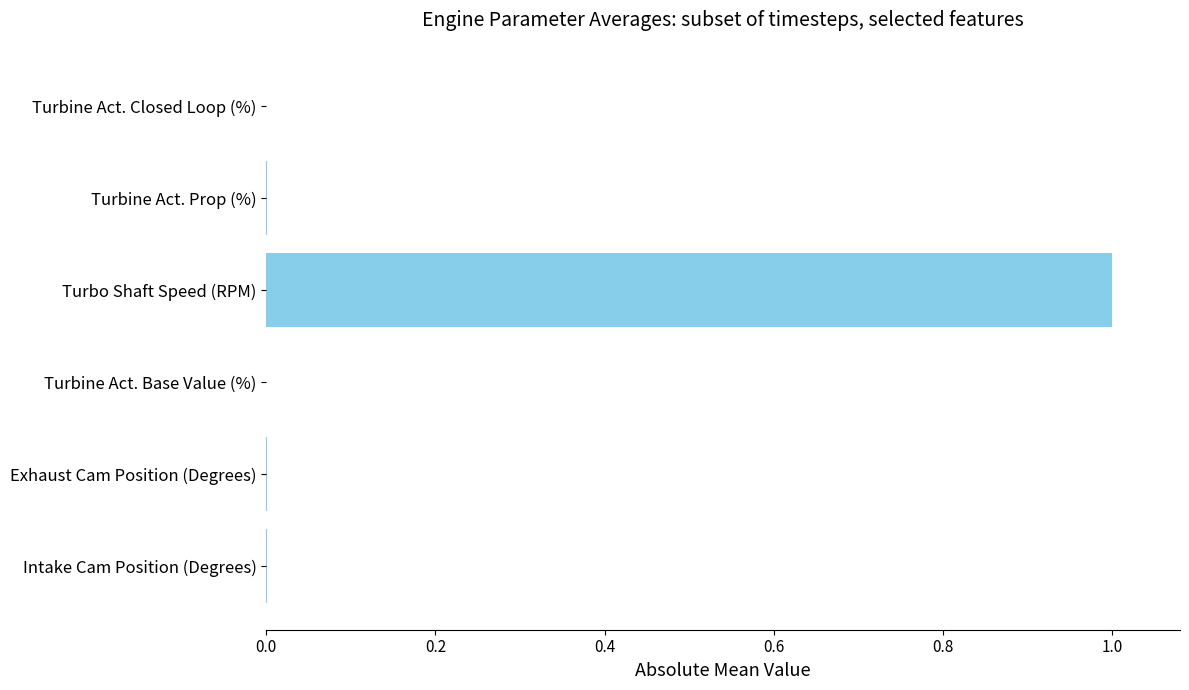

Between Turbo Shaft Speed (RPM) and Turbine Act. Prop (%), which is larger?

Turbo Shaft Speed (RPM)